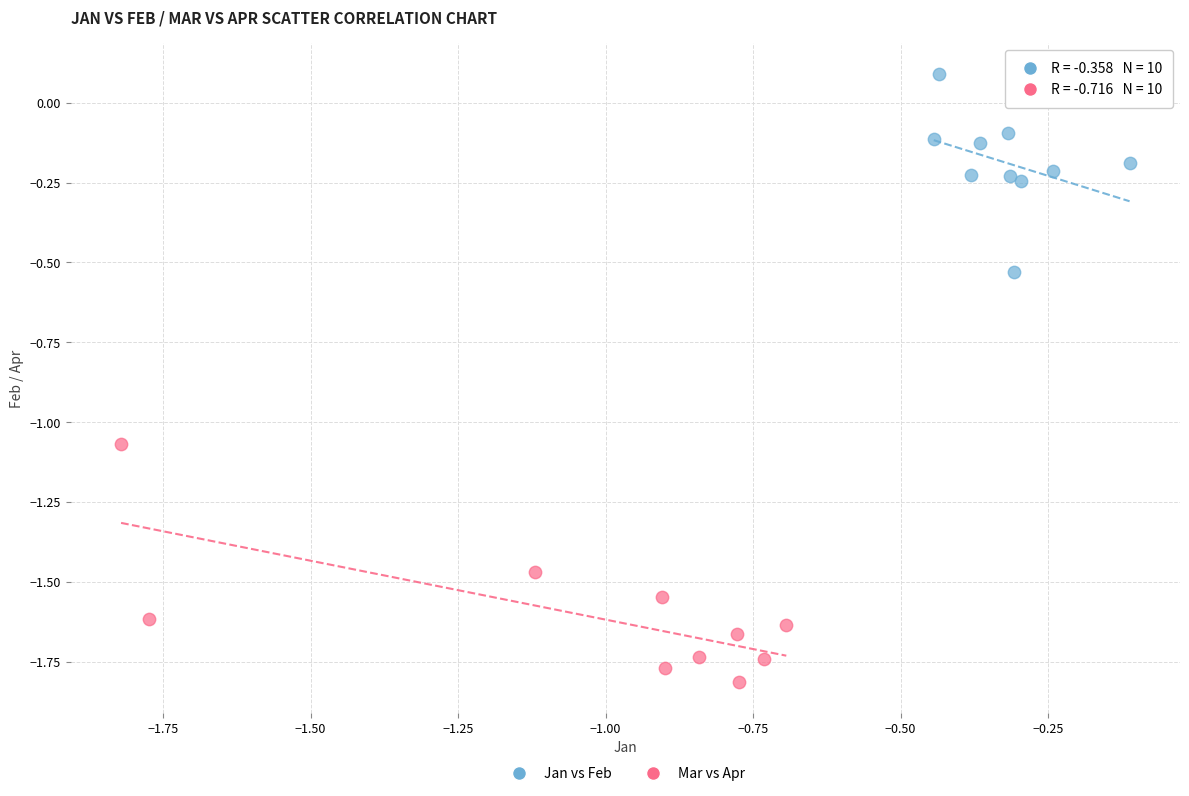

Which series contains the lowest Y value?

Mar vs Apr